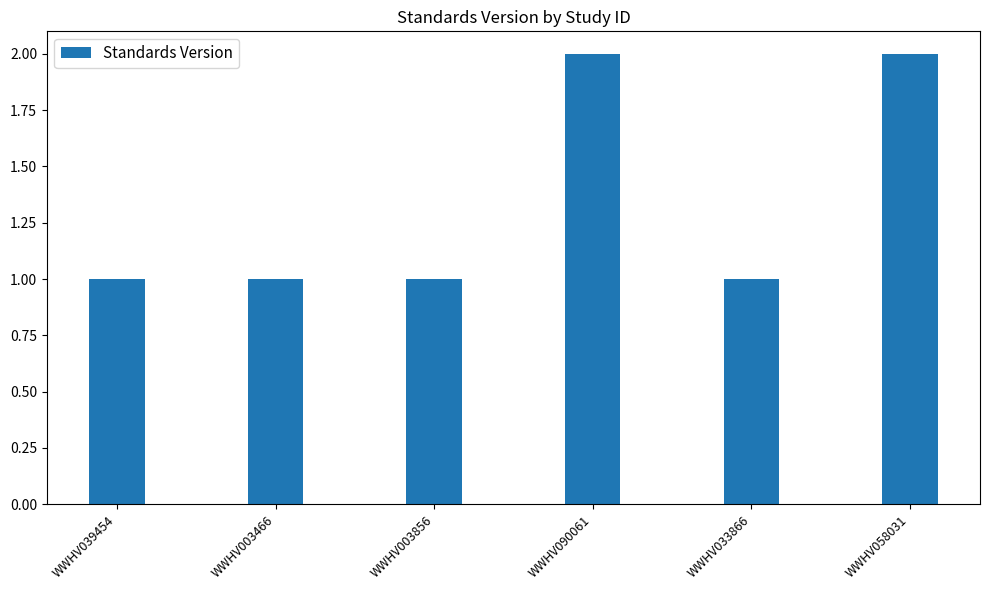

Reading left to right, what are all the values shown in this chart?

1	1	1	2	1	2